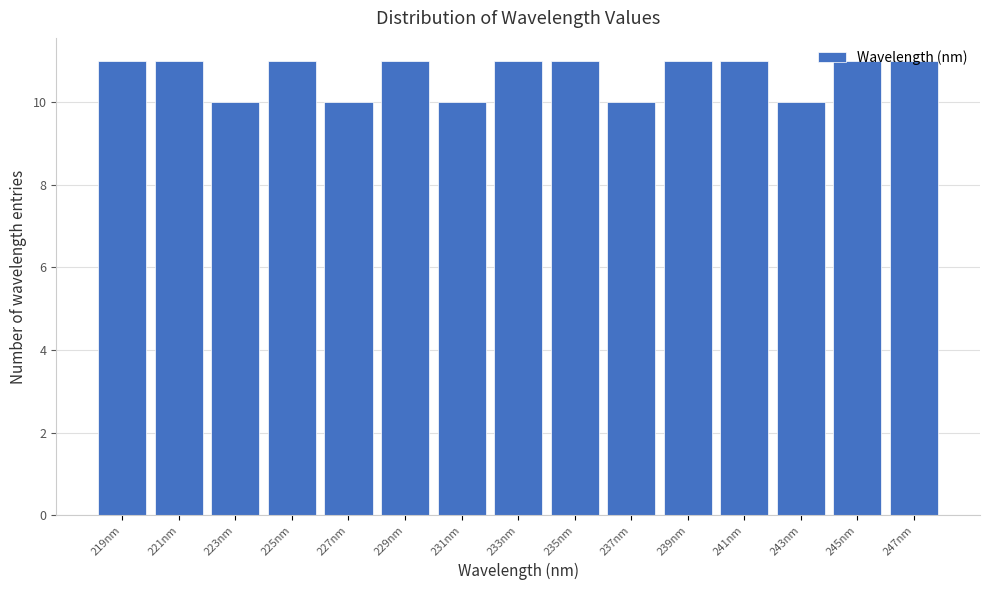

Reading left to right, transcribe this chart: for each bar, give the range it covers on the x-axis and its height. Neither the bar edges nor the heights are printed on the chart, so give them approximately, as read against the axes.

218.0 to 220.0: 11
220.0 to 222.0: 11
222.0 to 224.0: 10
224.0 to 226.0: 11
226.0 to 228.0: 10
228.0 to 230.0: 11
230.0 to 232.0: 10
232.0 to 234.0: 11
234.0 to 236.0: 11
236.0 to 238.0: 10
238.0 to 240.0: 11
240.0 to 242.0: 11
242.0 to 244.0: 10
244.0 to 246.0: 11
246.0 to 248.5: 11